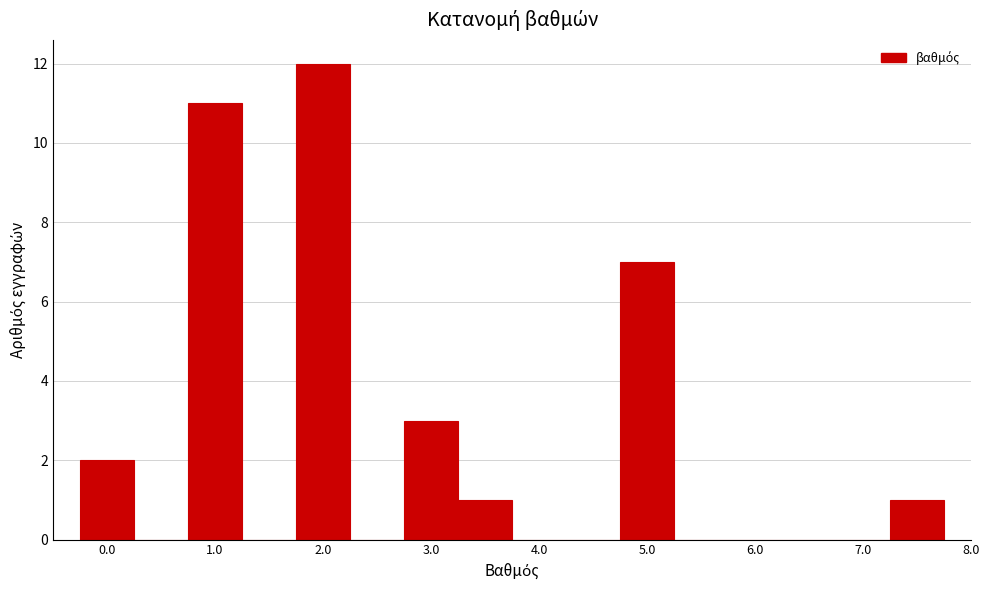

Reading left to right, transcribe this chart: for each bar, give the range it covers on the x-axis and its height. Neither the bar edges nor the heights are printed on the chart, so give them approximately, as read against the axes.

-0.25 to 0.25: 2
0.25 to 0.75: 0
0.75 to 1.25: 11
1.25 to 1.75: 0
1.75 to 2.25: 12
2.25 to 2.75: 0
2.75 to 3.25: 3
3.25 to 3.75: 1
3.75 to 4.25: 0
4.25 to 4.75: 0
4.75 to 5.25: 7
5.25 to 5.75: 0
5.75 to 6.25: 0
6.25 to 6.75: 0
6.75 to 7.25: 0
7.25 to 7.75: 1